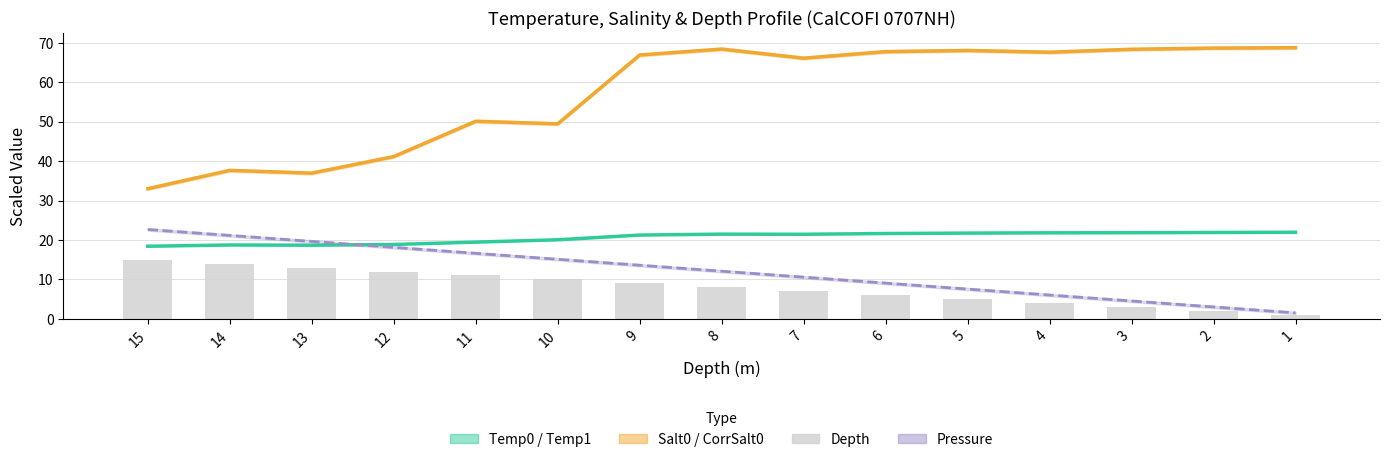

How many groups of bars are there?

15